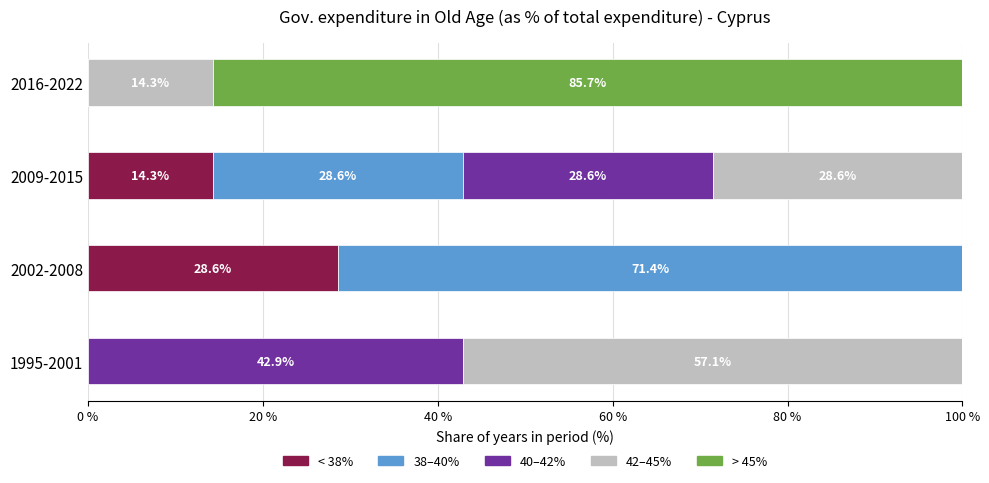

What is the sum of all < 38% values?

42.9